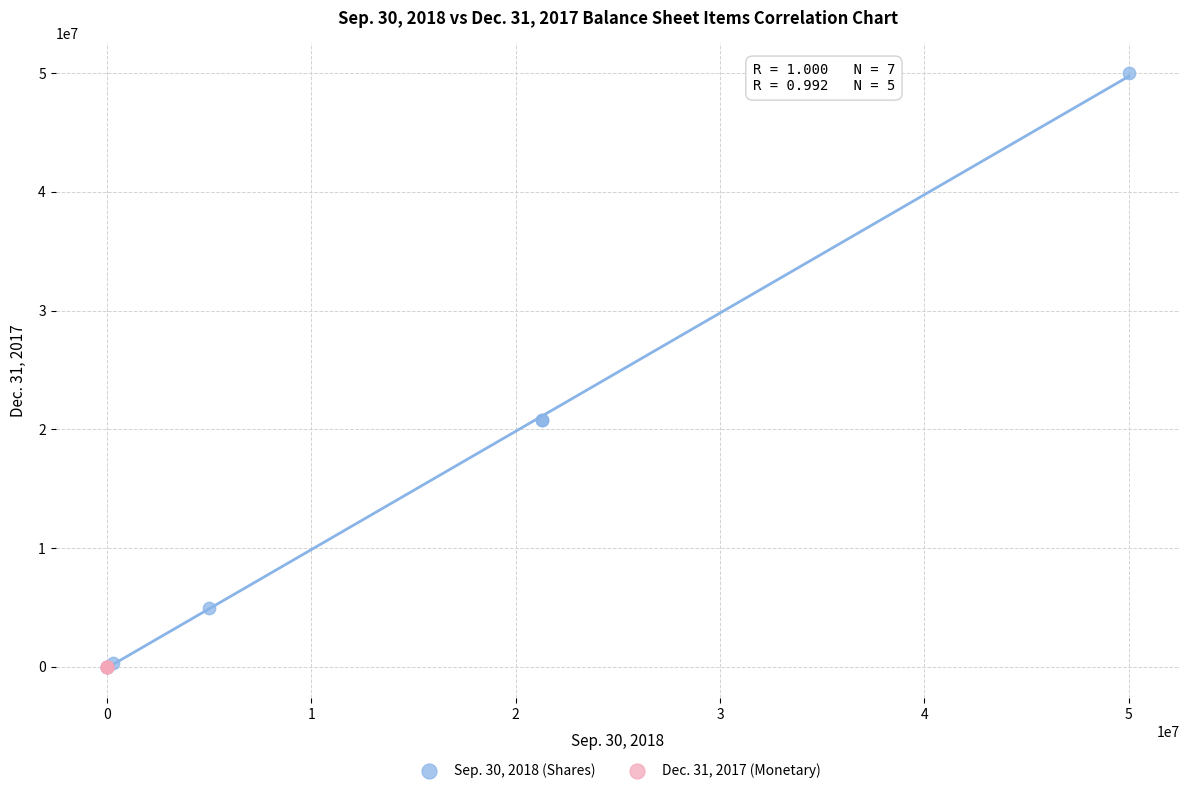

Which series has the widest spread of Y values?

Sep. 30, 2018 (Shares)